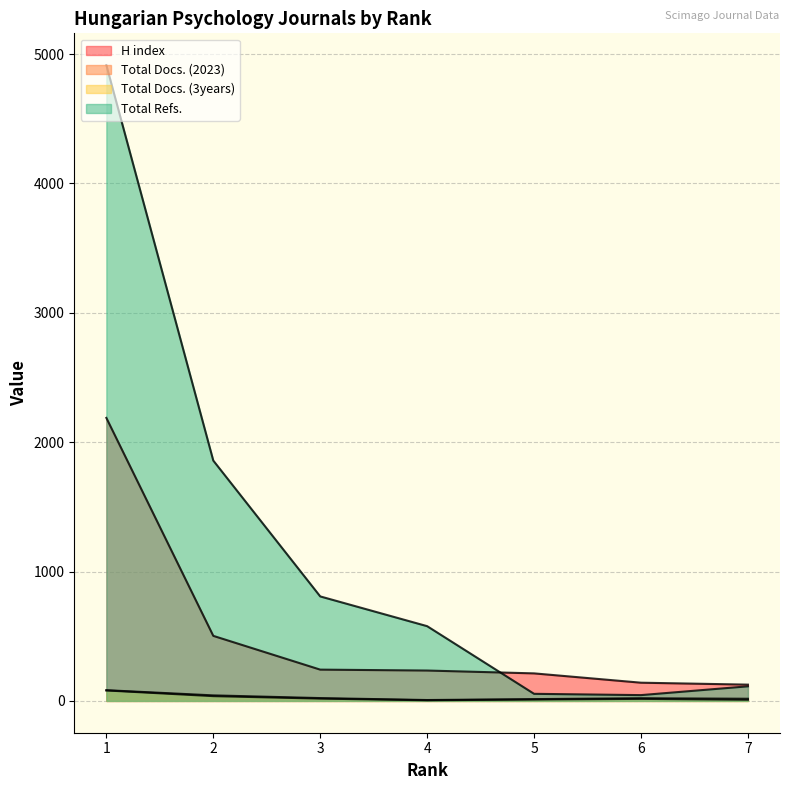

The Total Docs. (2023) series shows 16 at 6. True or false?

True